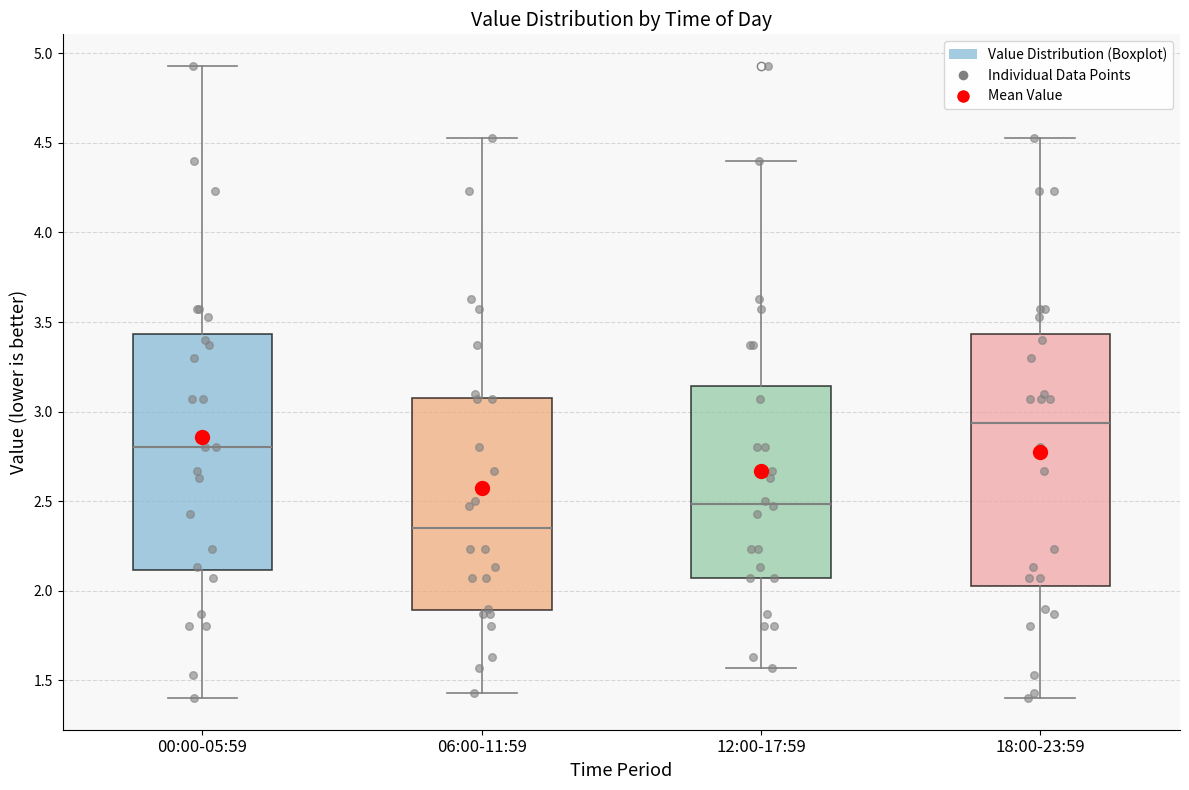

Which box's median line is the highest?

18:00-23:59